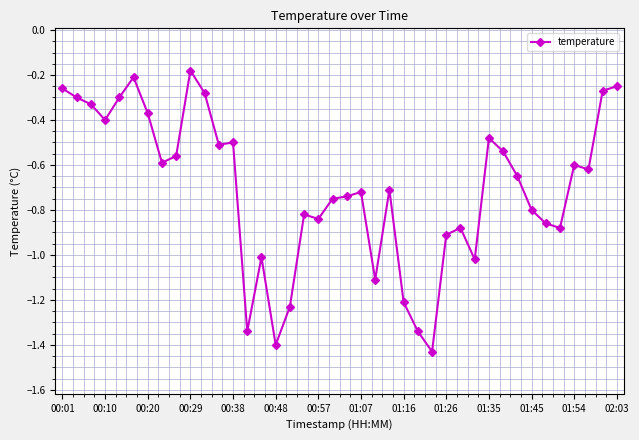

True or false: the data has more than 1 interior local peaks.

True